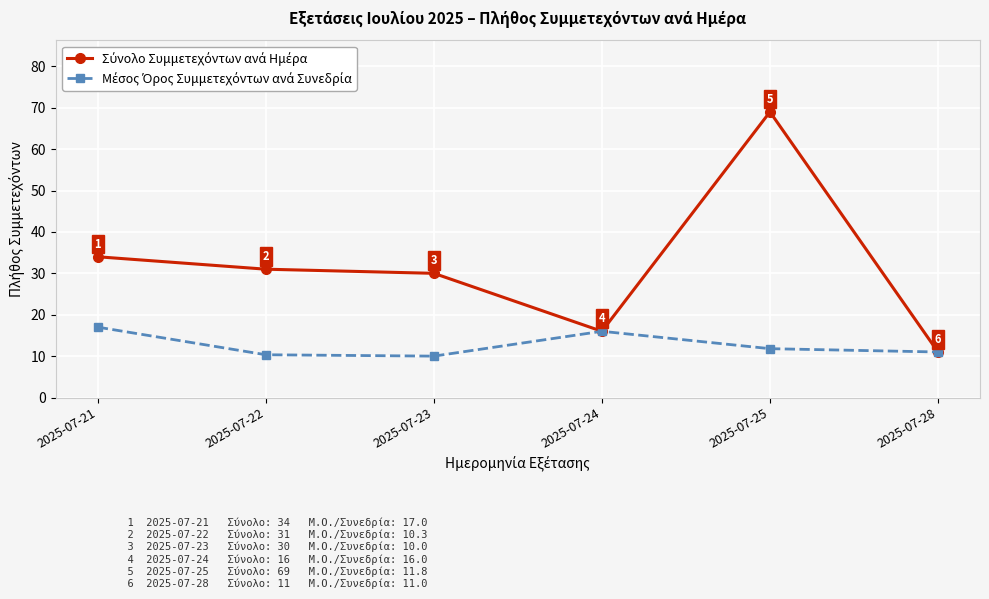

Which category has the highest value across all series?

2025-07-25